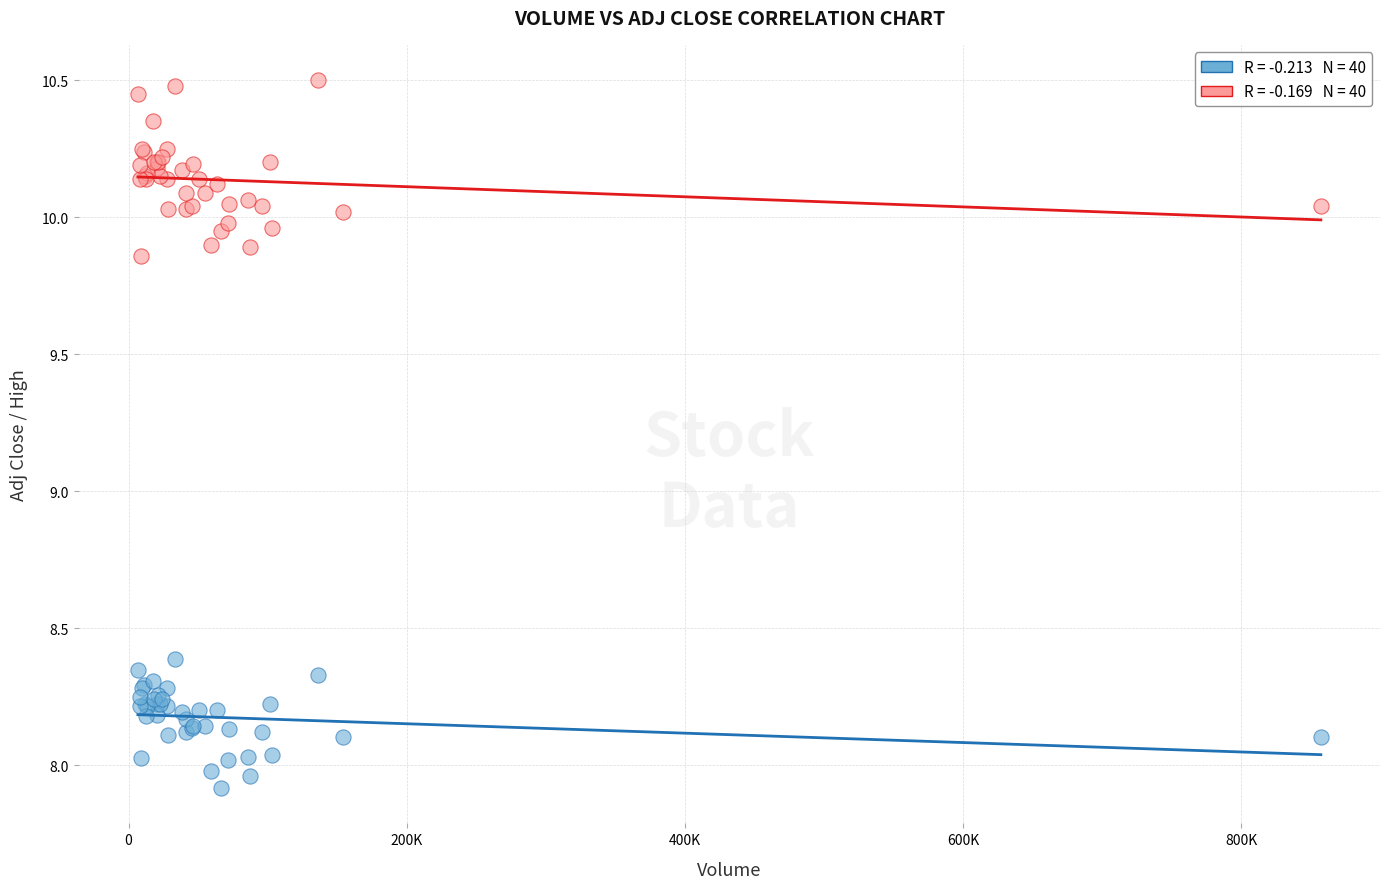

Across all series, what Y value is closest to 9?

8.4